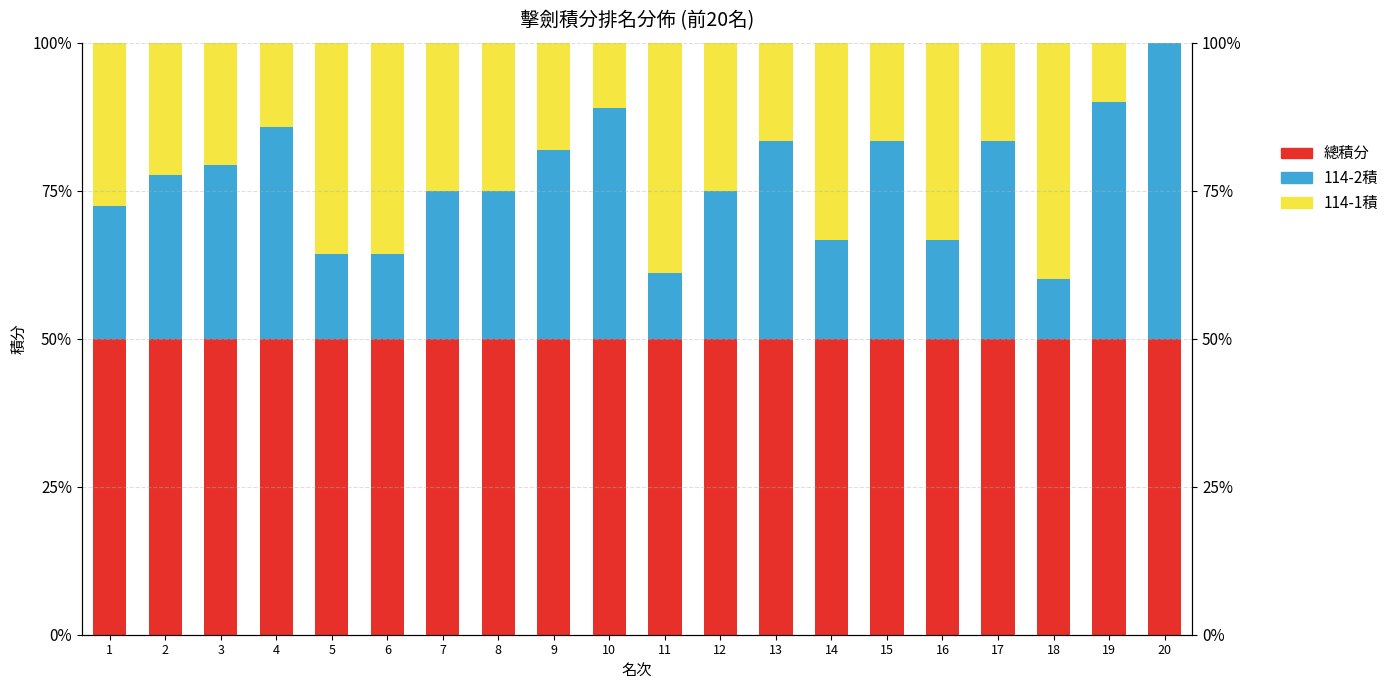

What is the sum of the 114-2積 values at 10 and 2?

66.5